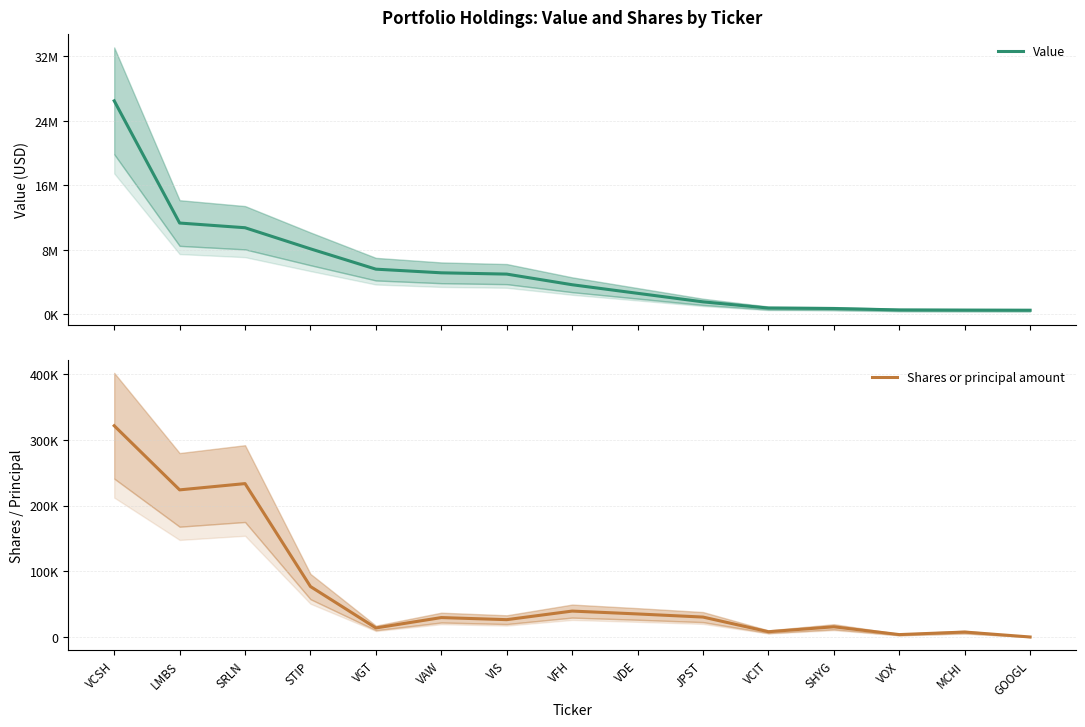

What are all the series names shown in the legend?

Value, Shares or principal amount